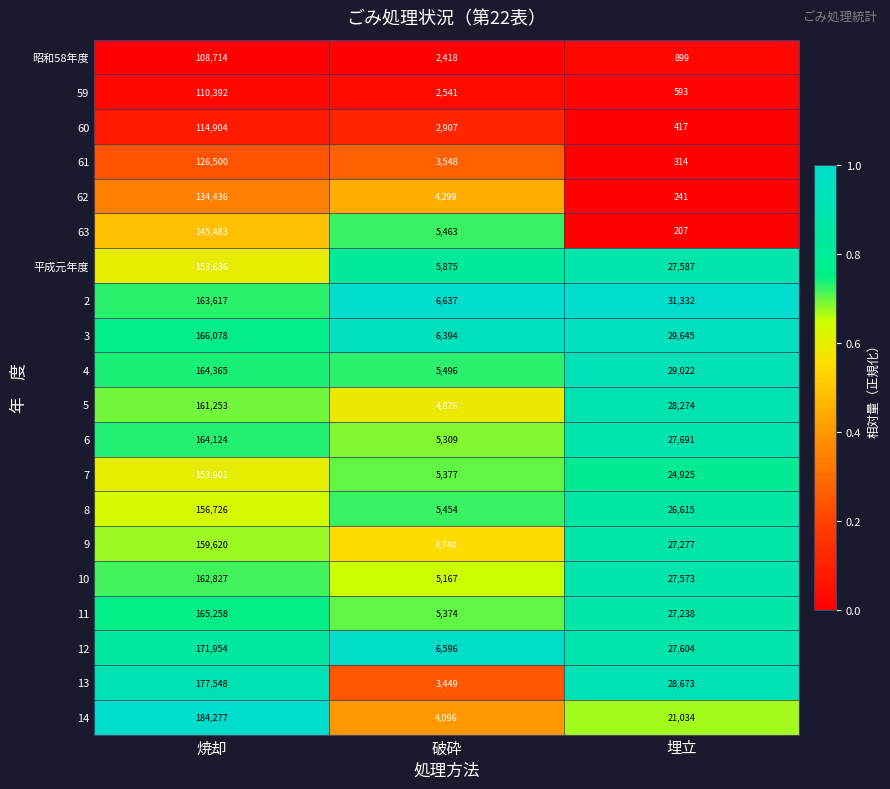

What is the difference between the 62 values at 破砕 and 焼却?

130137